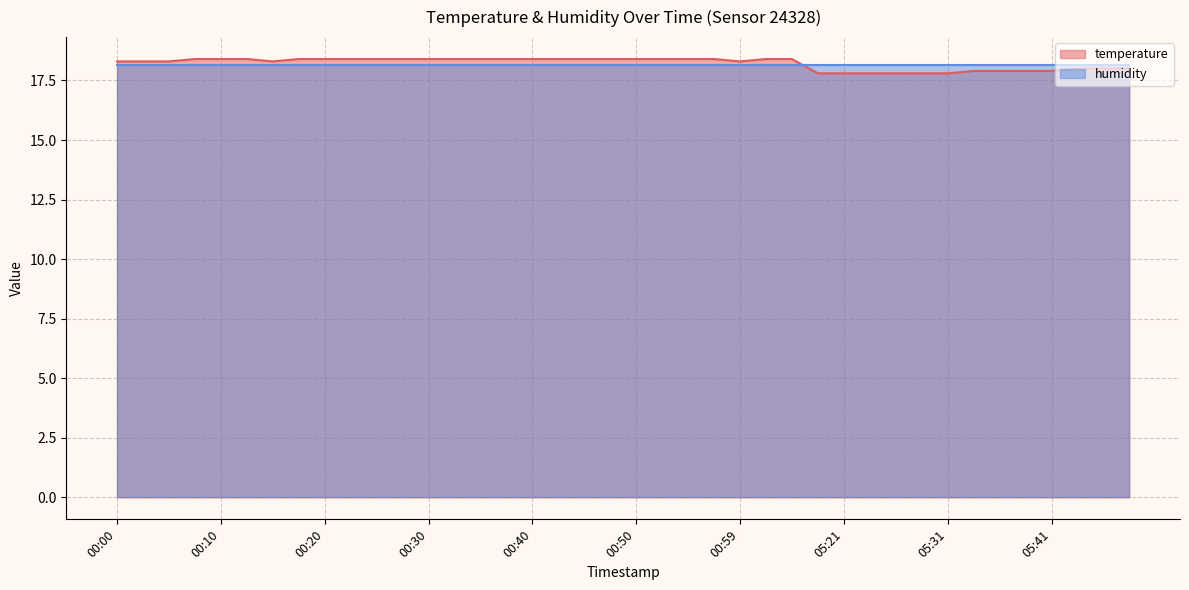

What is the label of the 17th point from the left?

00:40